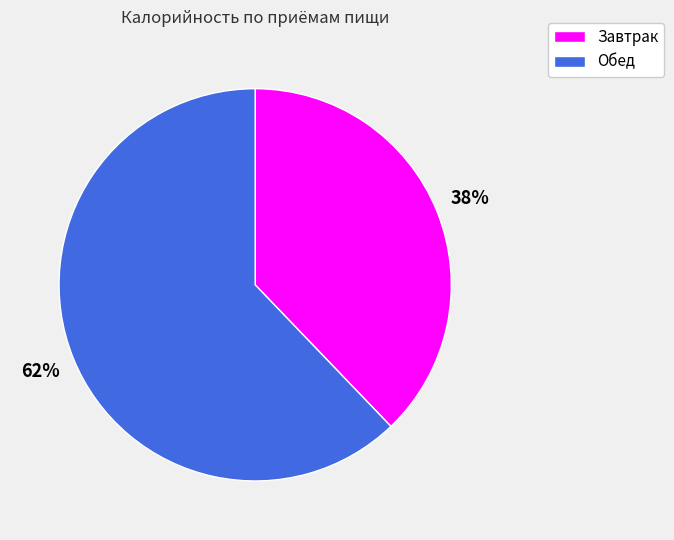

Which category has the smallest portion of the pie?

Завтрак